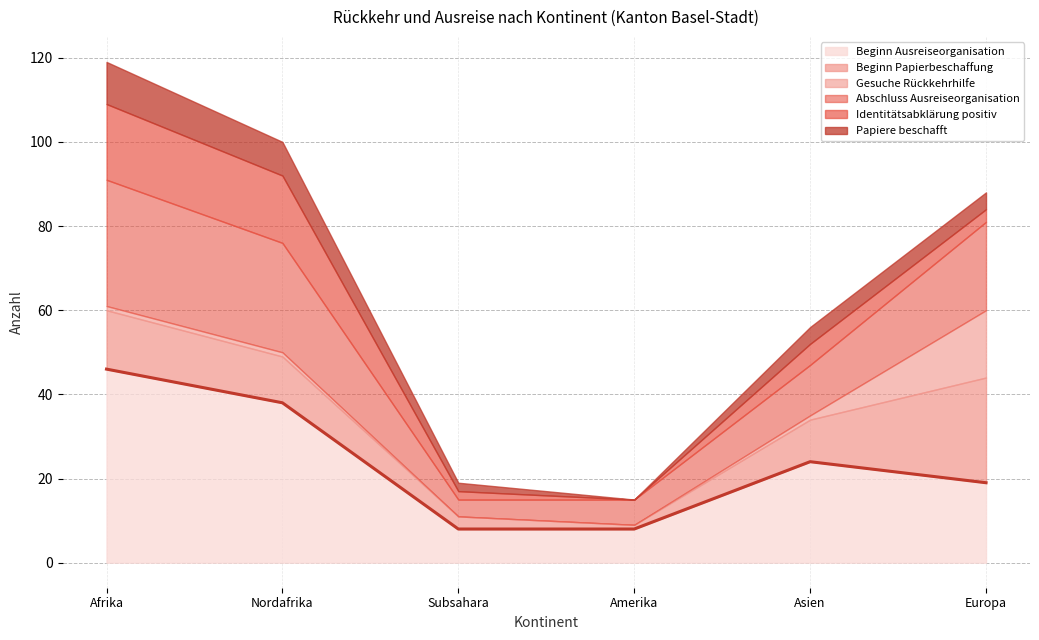

The Papiere beschafft series shows 2 at Subsahara. True or false?

True